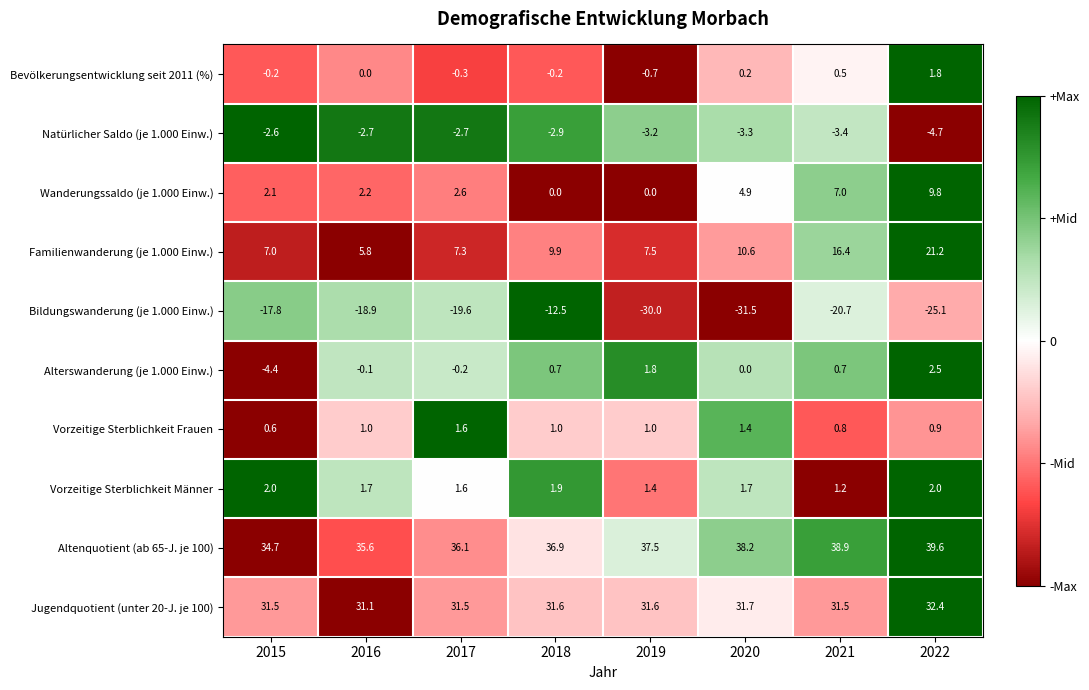

How many data points in Wanderungssaldo (je 1.000 Einw.) are above 2?

6